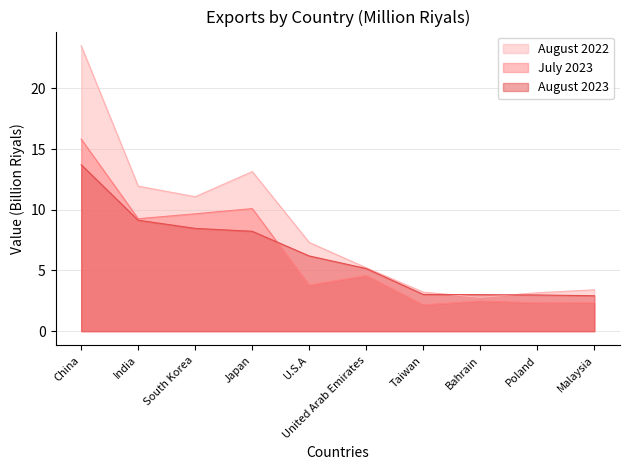

What is the label of the 4th point from the right?

Taiwan